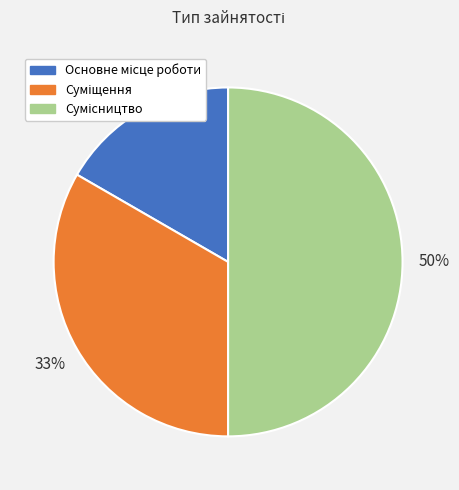

To the nearest percent, what is the difference between the largest and smallest slice percentages?

33%